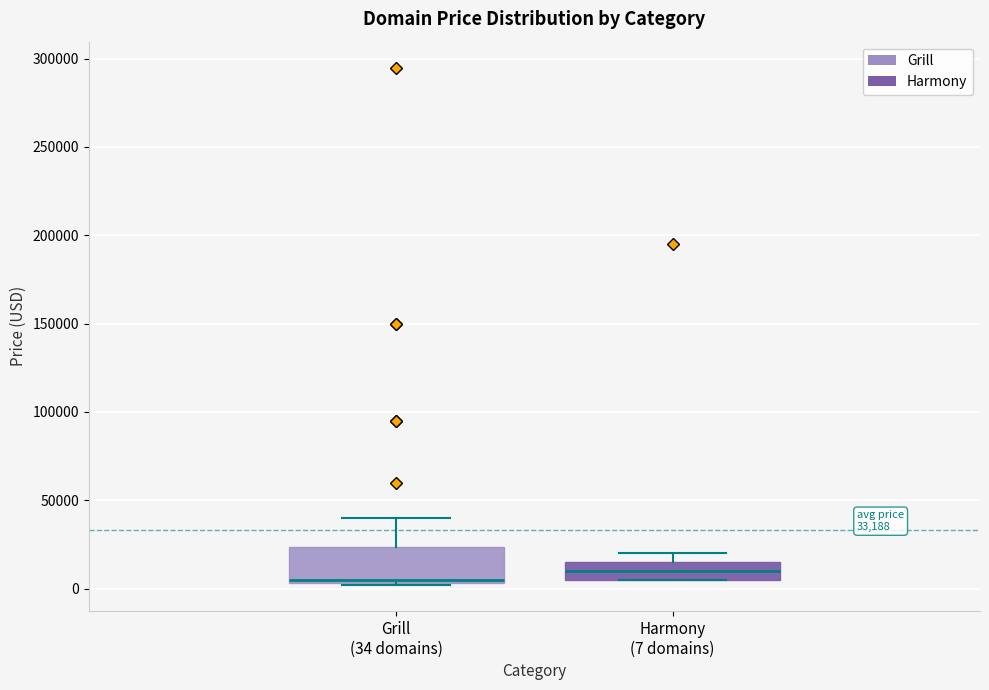

Comparing the boxes themselves (not the whiskers), which one is the tallest?

Grill (34 domains)